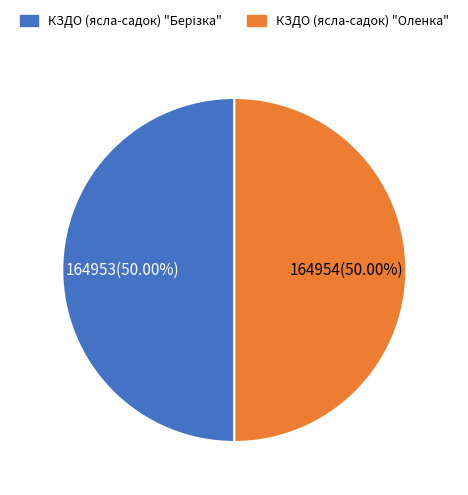

Count the number of slices in the pie.

2